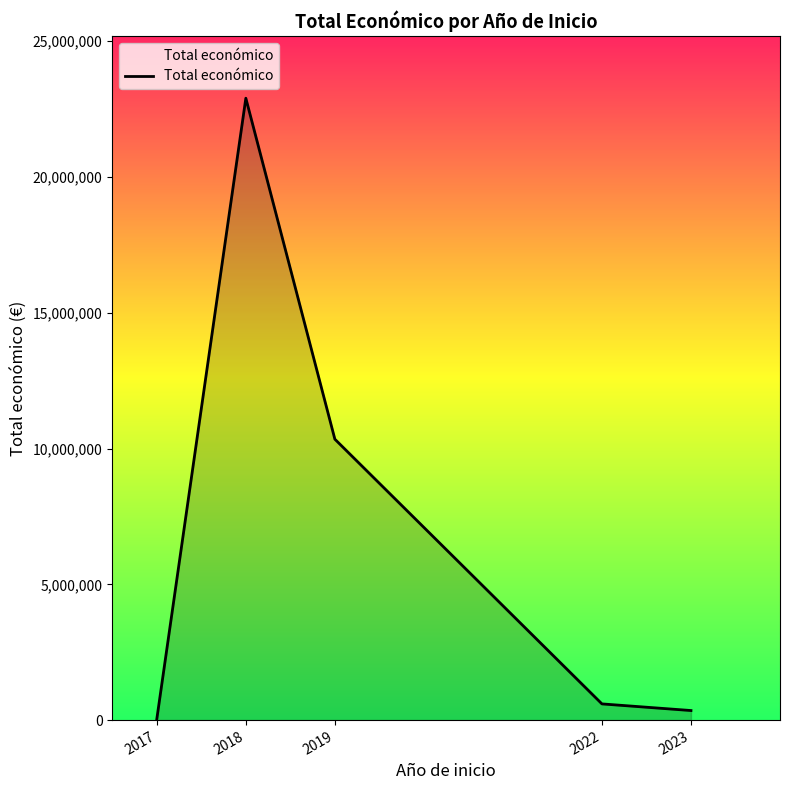

What is the maximum value shown in the chart?

22902071